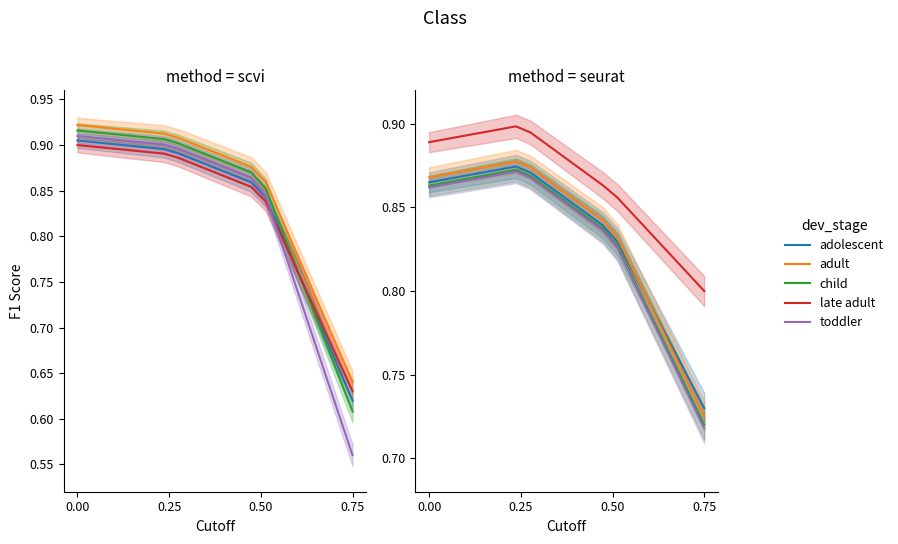

How many distinct data groups are displayed?

5